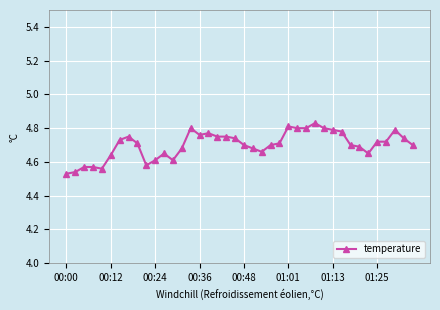

True or false: the data has more than 0 interior local peaks.

True